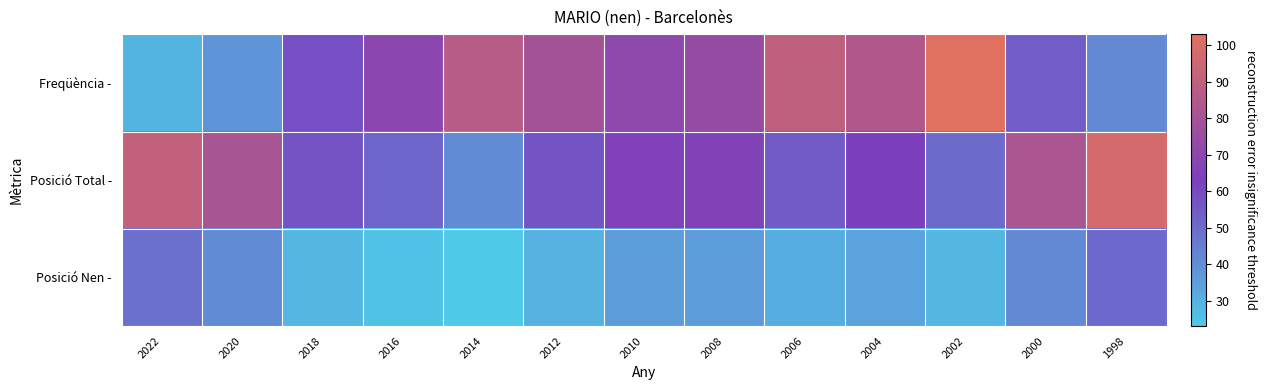

Rank the series at 2010 from lowest to highest value.

Posició Nen -, Posició Total -, Freqüència -